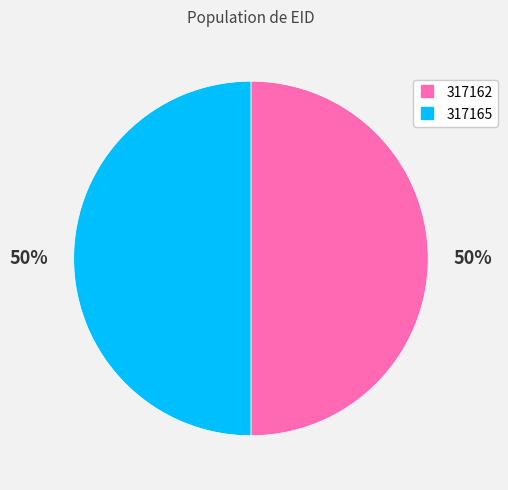

Is it true that 317165 is 50% of the pie?

True